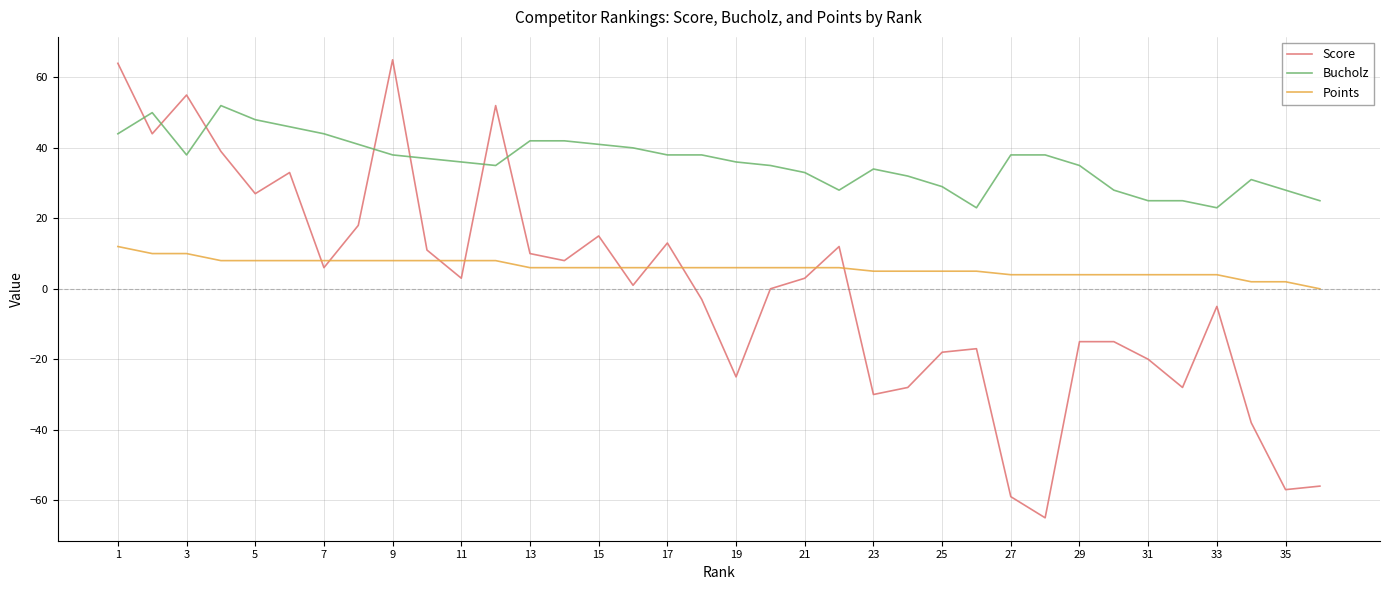

Which series has the widest spread of values?

Score